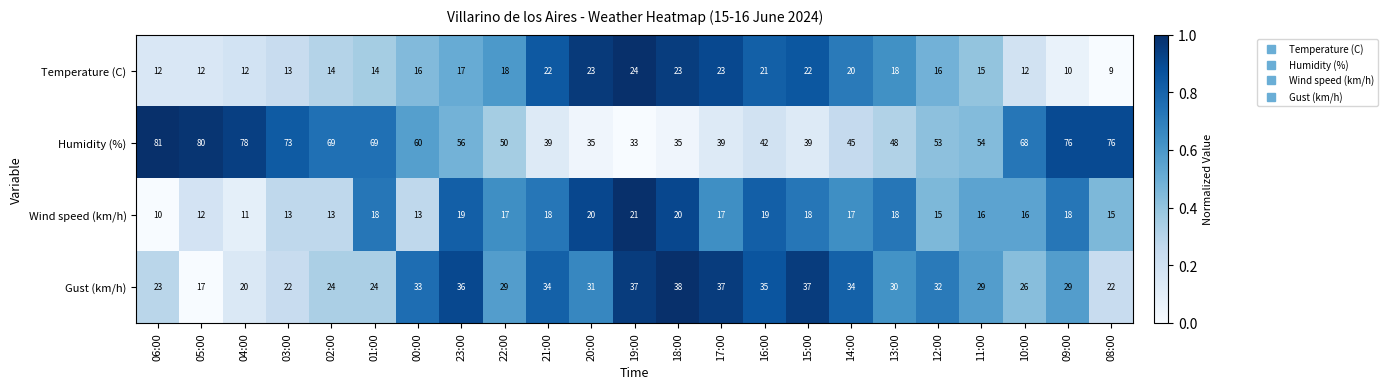

What value does the Humidity (%) series have at 13:00?

48